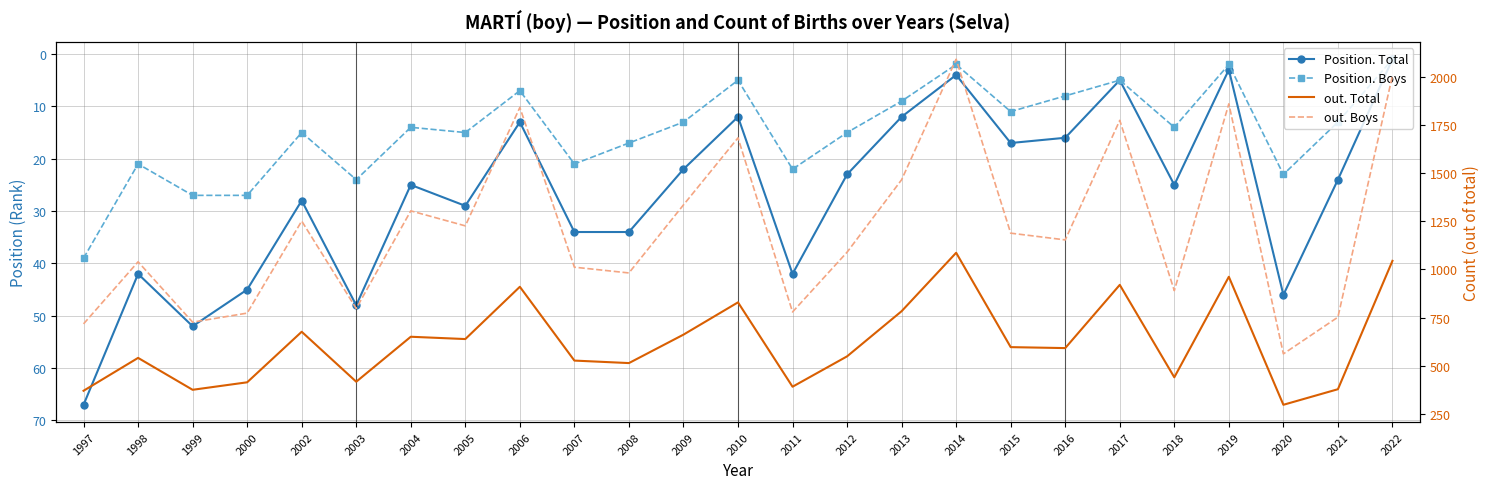

What is the difference between the out. Boys values at 2017 and 2022?

233